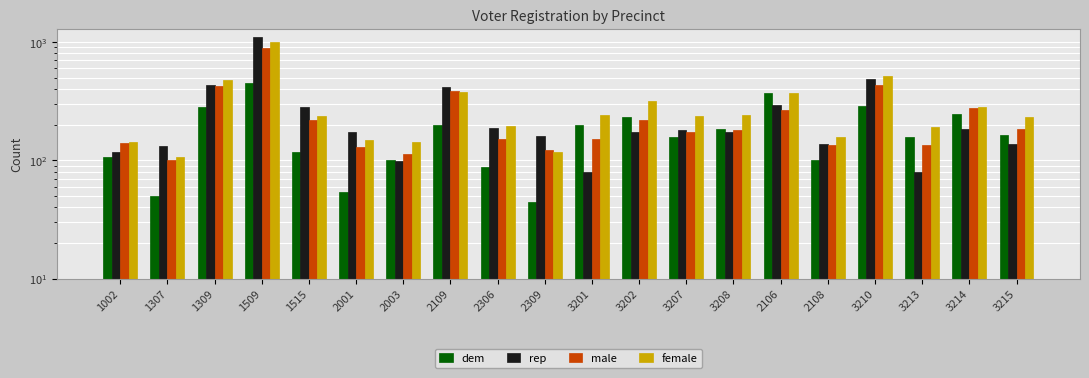

Which has a higher value, 2106 or 1515?

2106